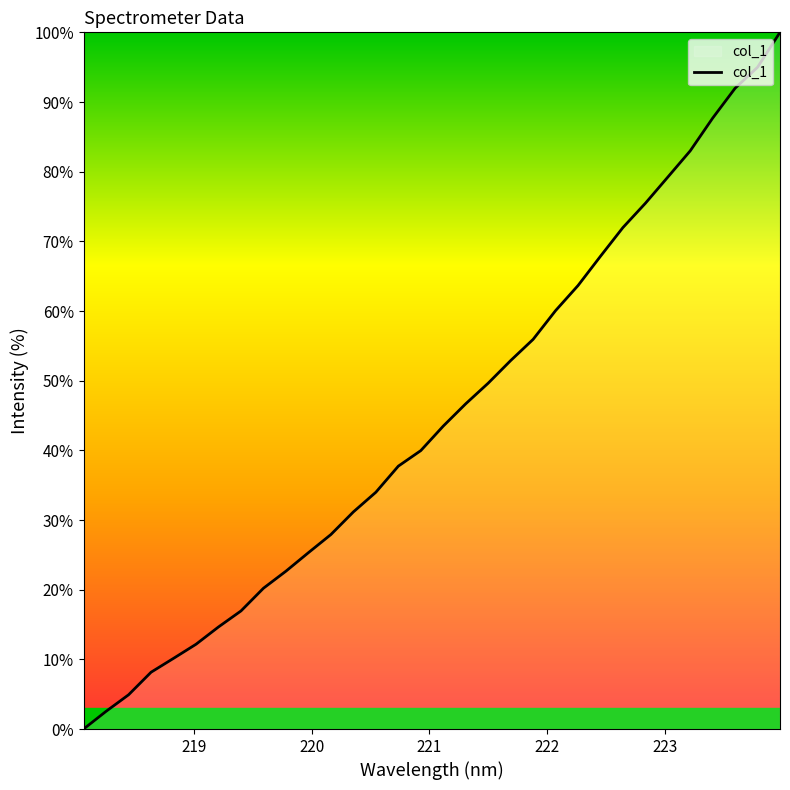

What is the difference between the maximum and minimum values?

100.0